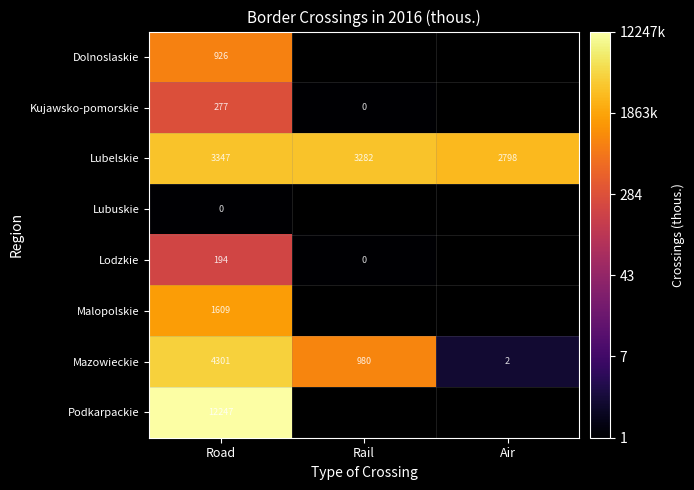

How many distinct data groups are displayed?

8